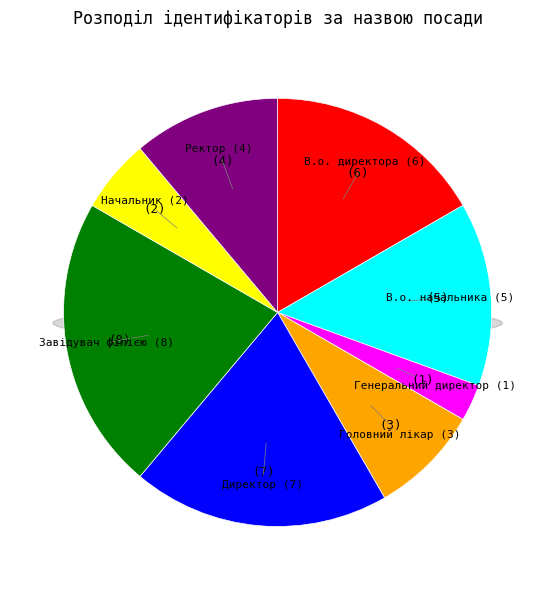

Which slice is the smallest?

Генеральний директор